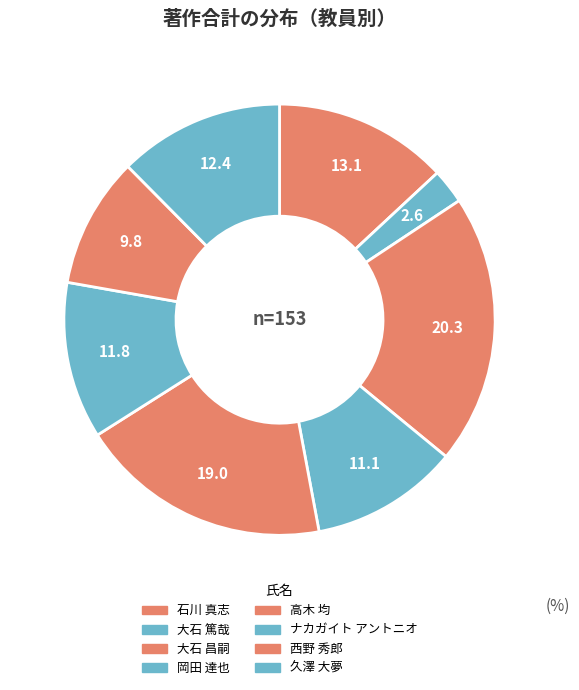

What is the largest slice in the pie chart?

大石 昌嗣